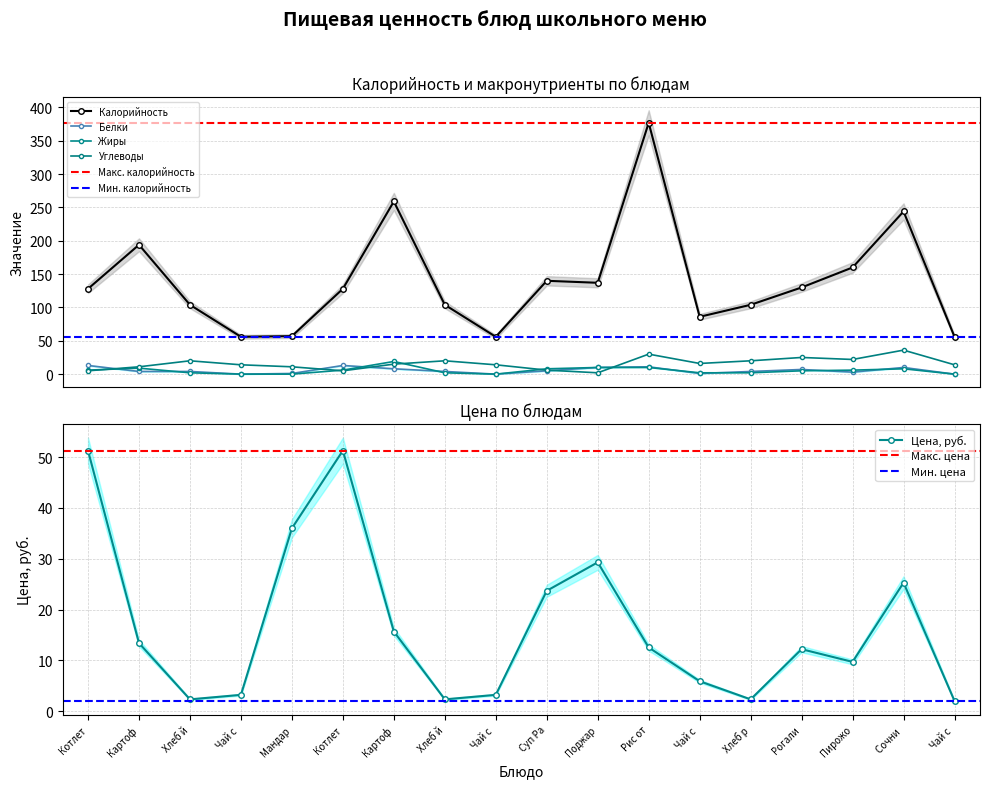

Reading left to right, list all the values displayed in this chart.

Калорийность: 128.0	194.0	104.0	56.0	57.0	128.0	259.0	104.0	56.0	140.0	137.0	377.0	86.0	104.0	130.0	160.0	244.0	56.0
Белки: 13.0	4.0	4.0	0.0	1.0	13.0	8.0	4.0	0.0	5.0	10.0	11.0	1.0	4.0	7.0	3.0	10.0	0.0
Жиры: 6.0	9.0	2.0	0.0	0.0	6.0	19.0	2.0	0.0	8.0	10.0	10.0	2.0	2.0	5.0	6.0	8.0	0.0
Углеводы: 5.0	11.0	20.0	14.0	11.0	5.0	15.0	20.0	14.0	6.0	2.0	30.0	16.0	20.0	25.0	22.0	36.0	14.0
Цена: 51.3	13.4	2.3	3.2	36.0	51.3	15.7	2.3	3.2	23.7	29.3	12.5	5.9	2.3	12.2	9.7	25.3	2.0